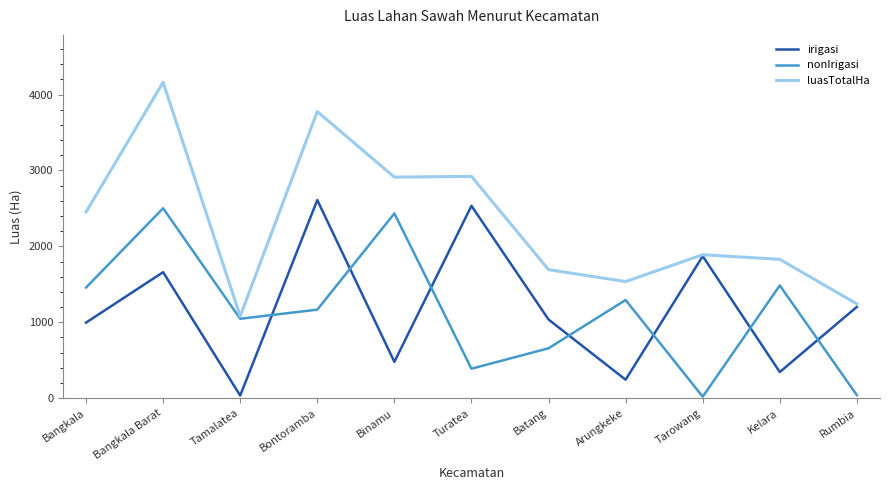

List the series in order of their peak value, highest first.

luasTotalHa, irigasi, nonIrigasi